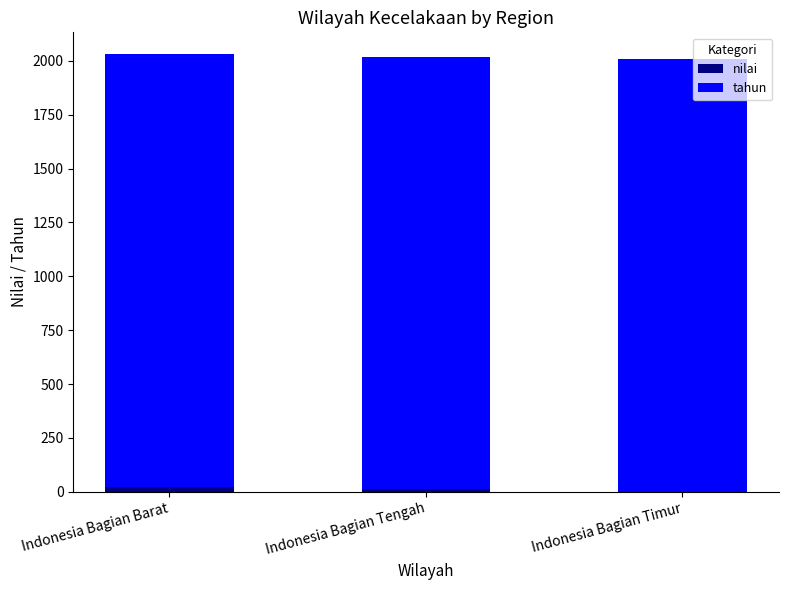

Is it true that nilai equals 0 at Indonesia Bagian Timur?

True